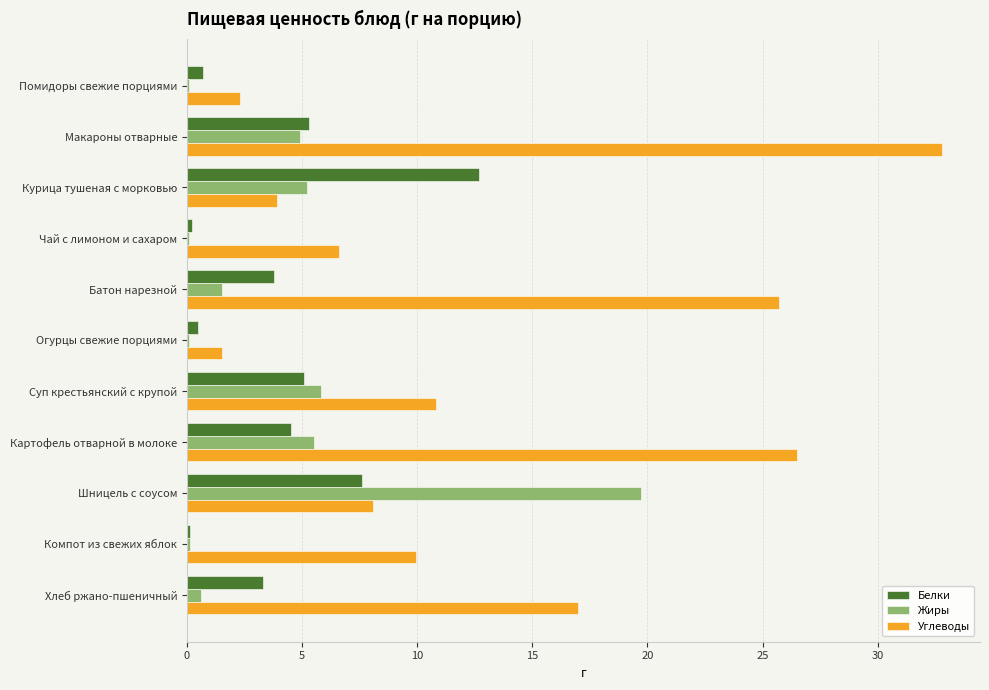

Where is Жиры nearest to the value 9?

Суп крестьянский с крупой